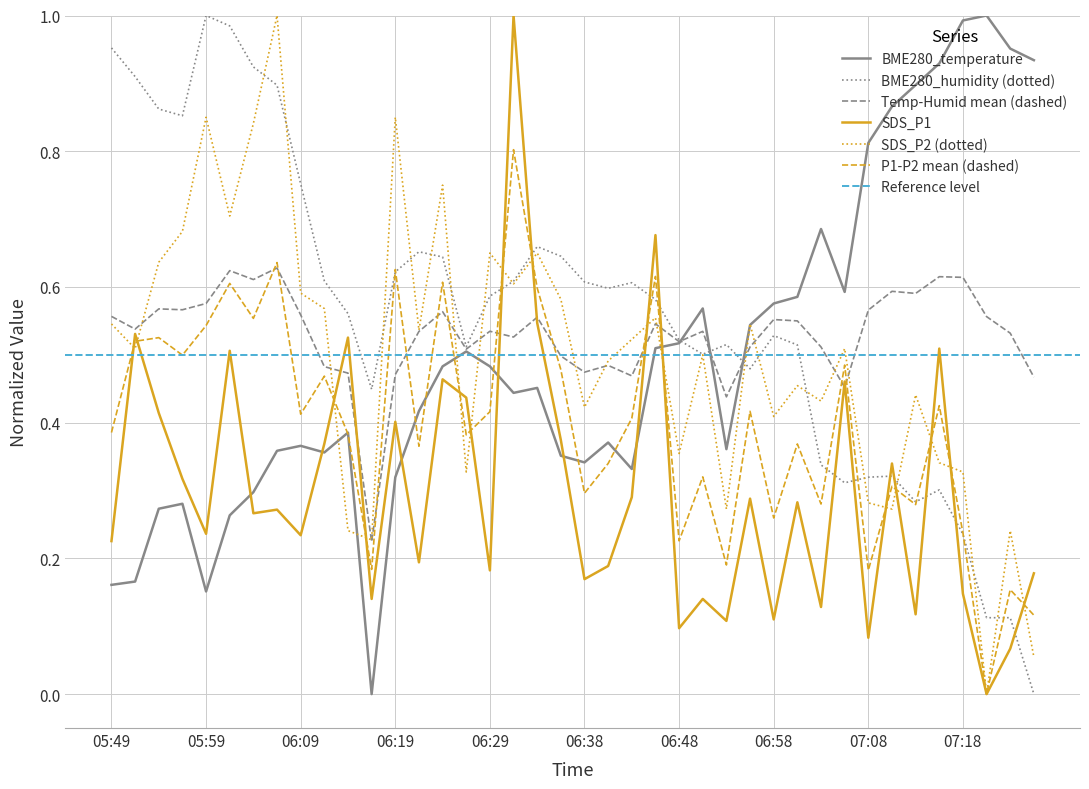

Between 06:34 and 07:08, which is larger?

07:08